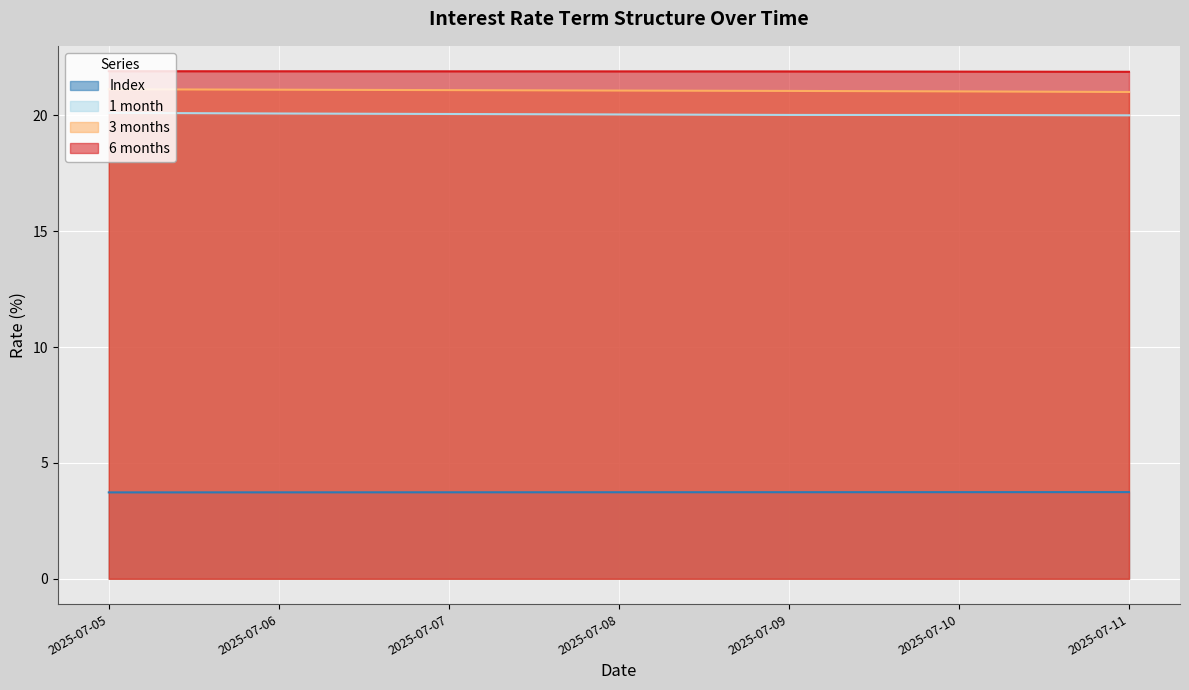

Does the chart display data point markers on the line(s)?

No